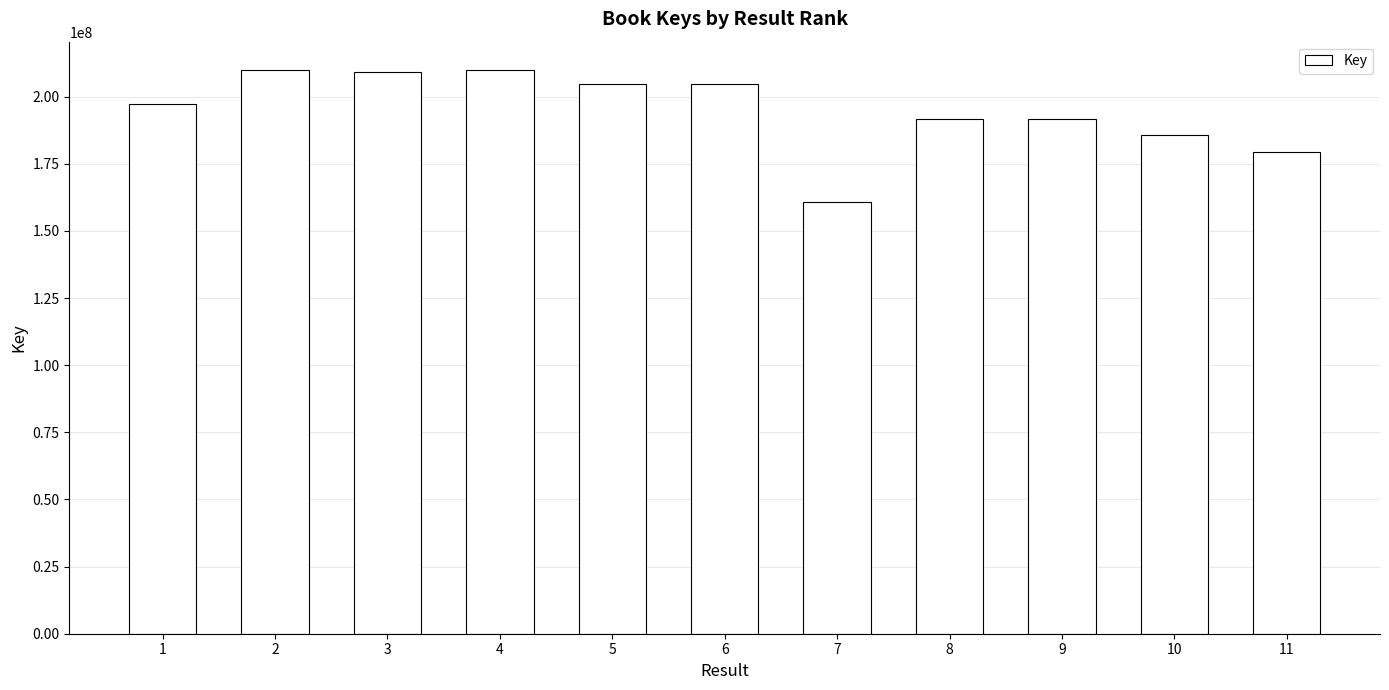

Between 1 and 3, which is larger?

3